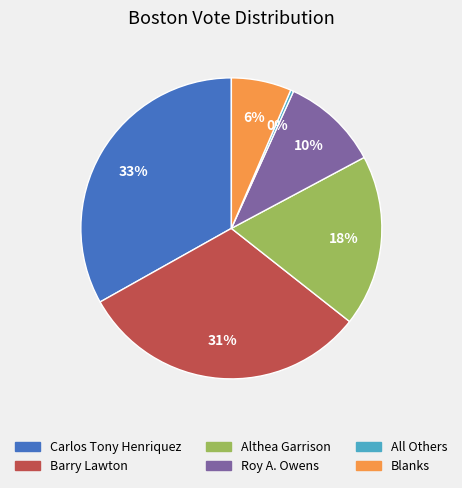

What percentage is the Roy A. Owens slice, to the nearest percent?

10%